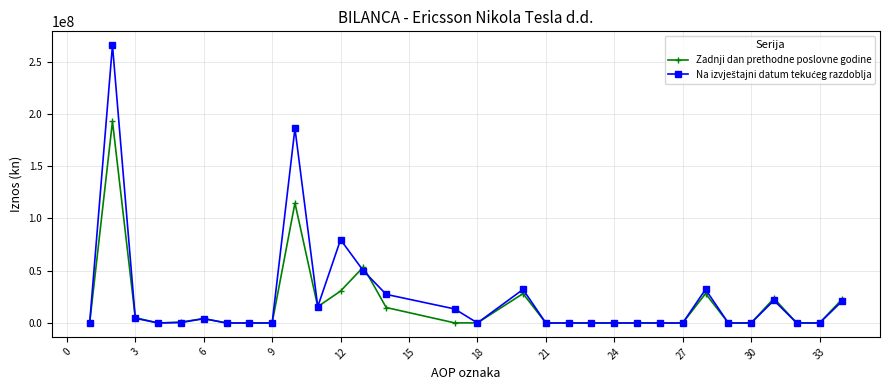

What is the value of the Na izvještajni datum tekućeg razdoblja point at the 10th from the left?

186010660.9